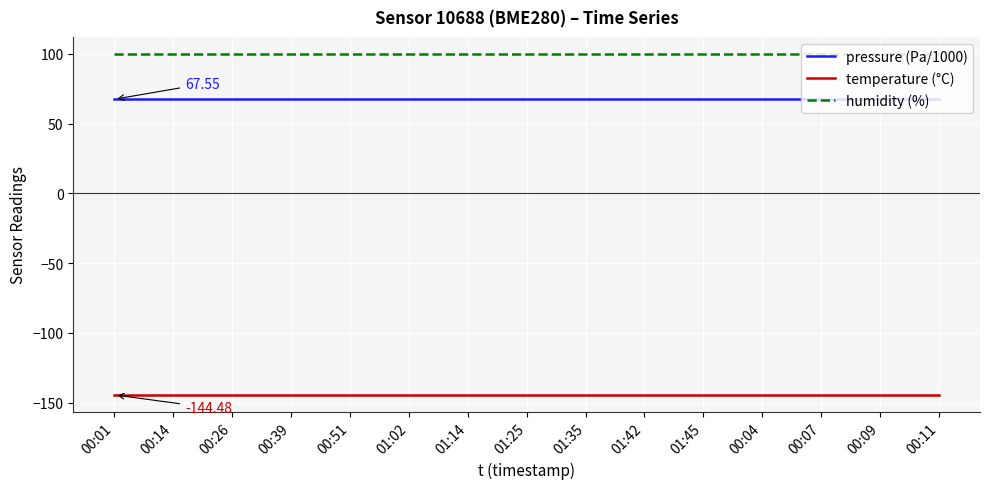

What is the lowest value of the temperature (°C) series?

-144.5